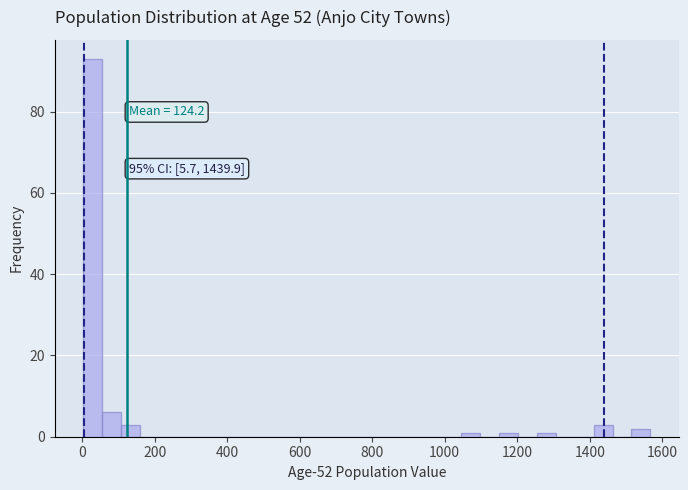

Read against the x-axis, roughly where is the centre of the tallest bar?

20